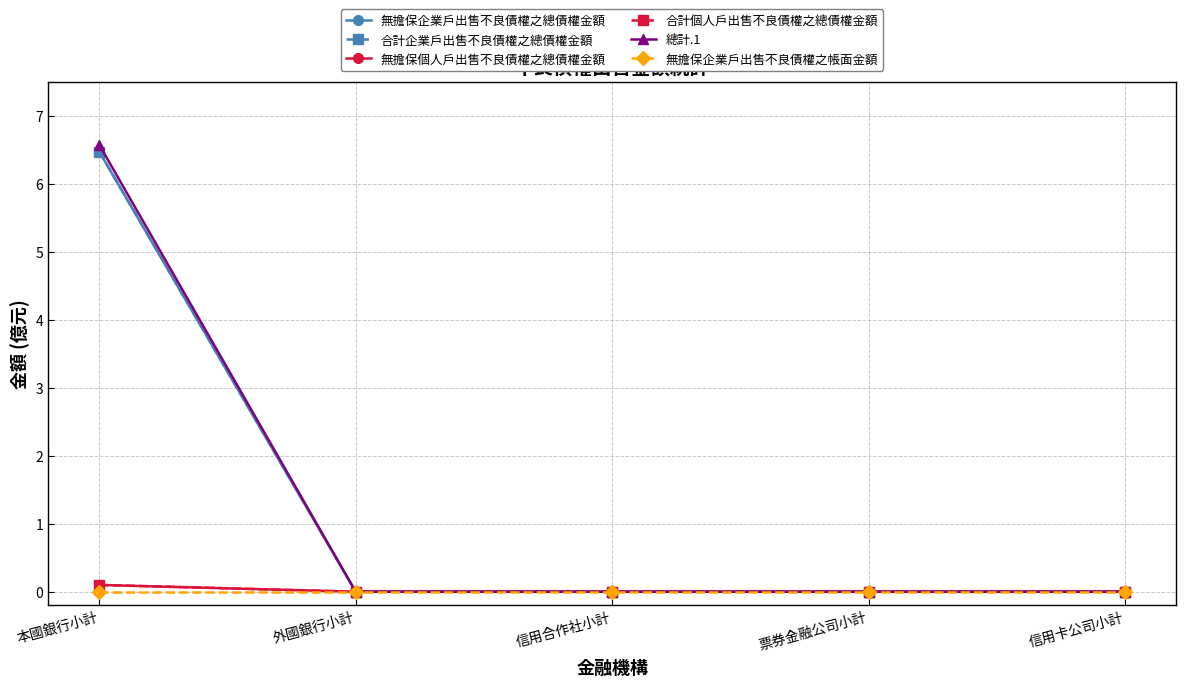

At which category is the sum across all series the highest?

本國銀行小計